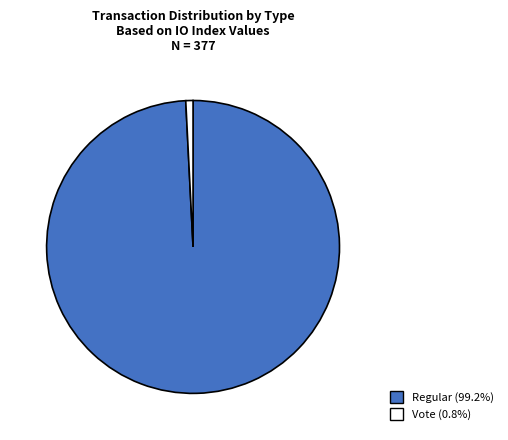

Does any single category account for the majority?

Yes